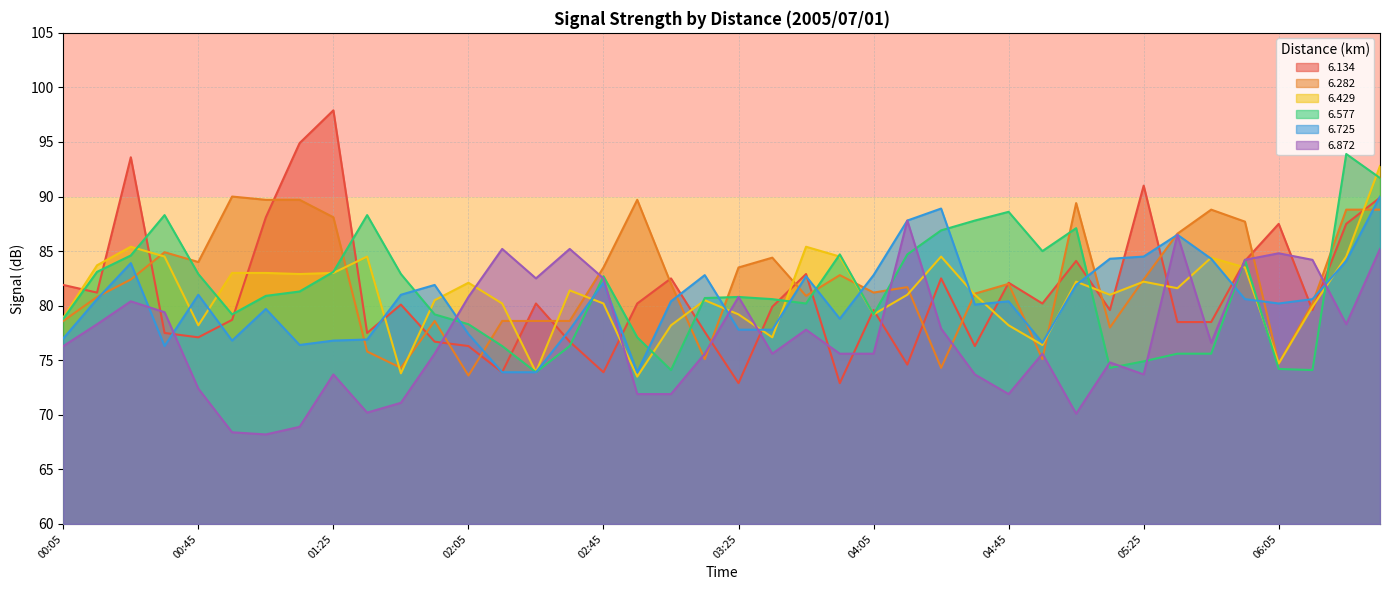

What is the average value of the 6.725 series?

80.5